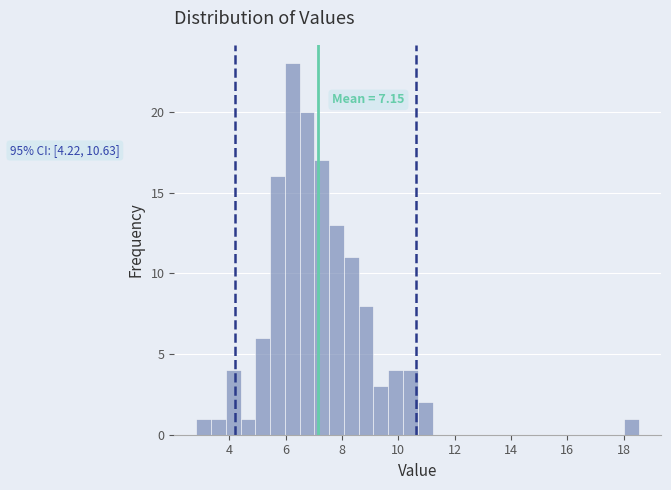

Around what value on the x-axis is the tallest bar? Give the approximate position of its centre, as read against the axis.

6.2